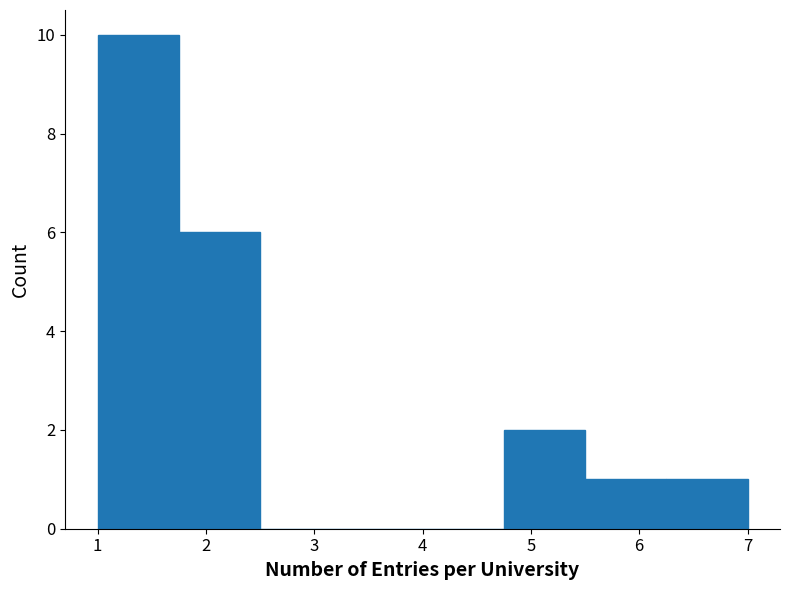

Which range on the x-axis has the tallest bar?

1.00 to 1.75